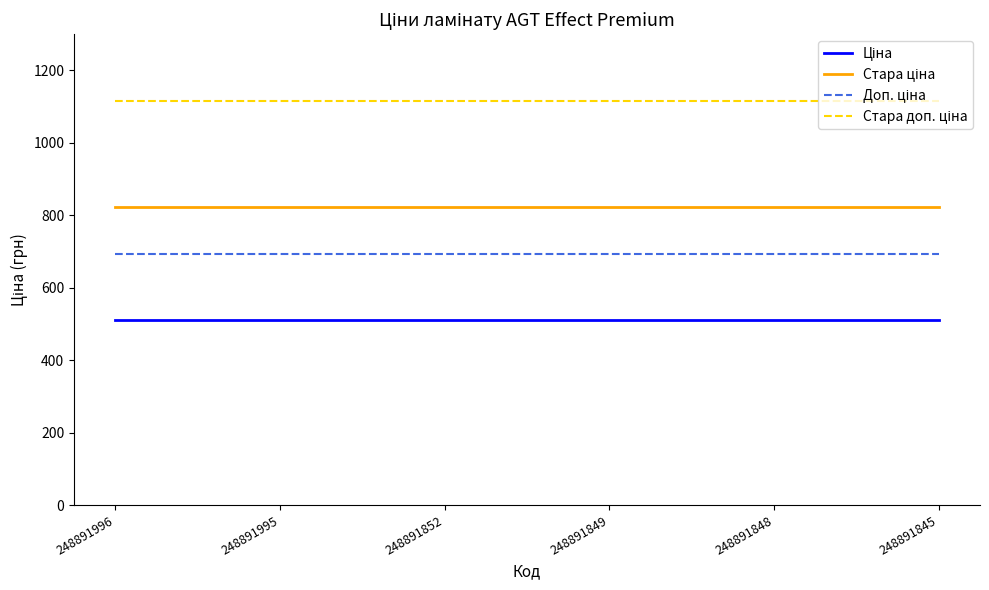

What is the minimum value shown in the chart?

510.6